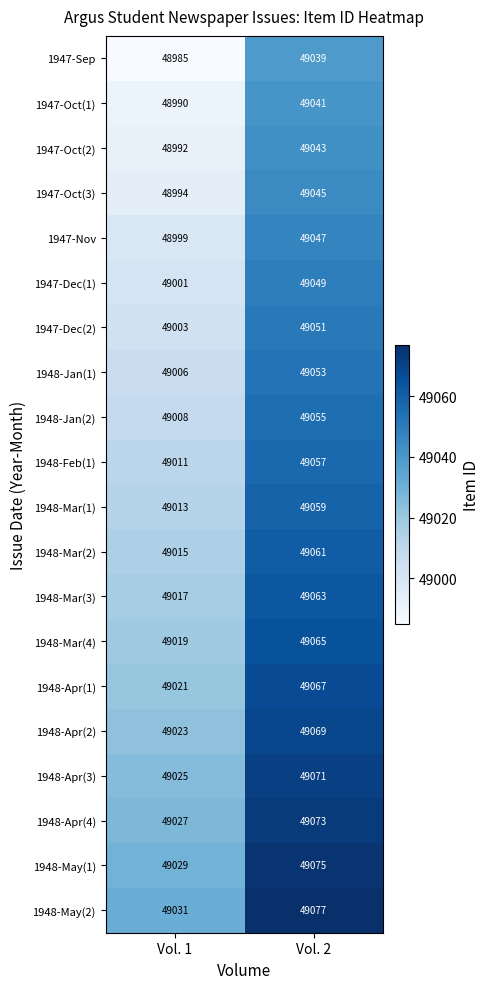

Is the value of 1948-Jan(2) at Vol. 1 greater than the value of 1947-Dec(2) at Vol. 2?

No